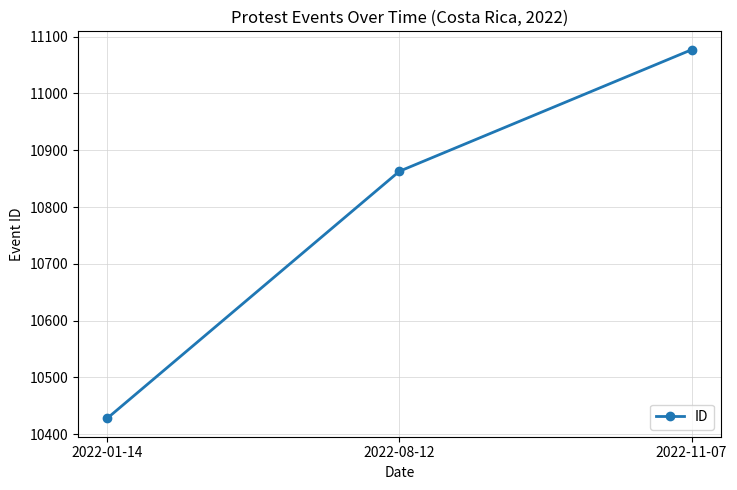

How many lines are shown in the chart?

1